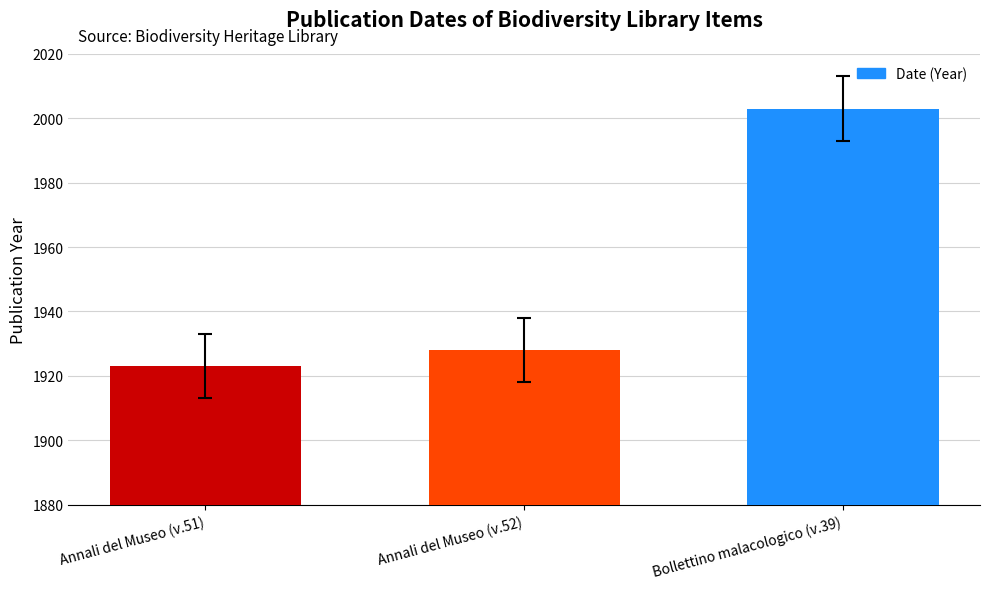

What is the difference between the maximum and second lowest values?

75